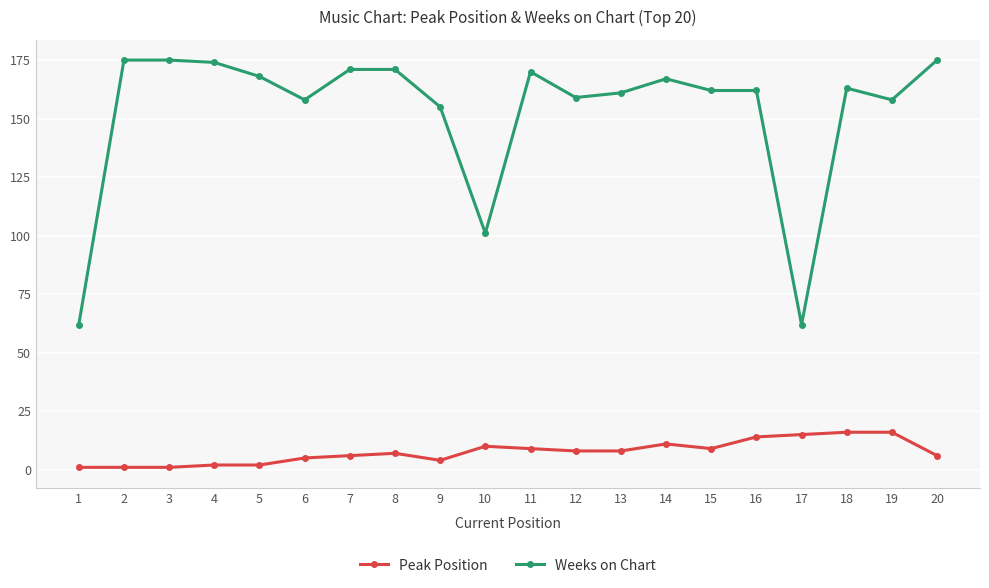

What is the difference between the maximum and minimum values in the Weeks on Chart series?

113